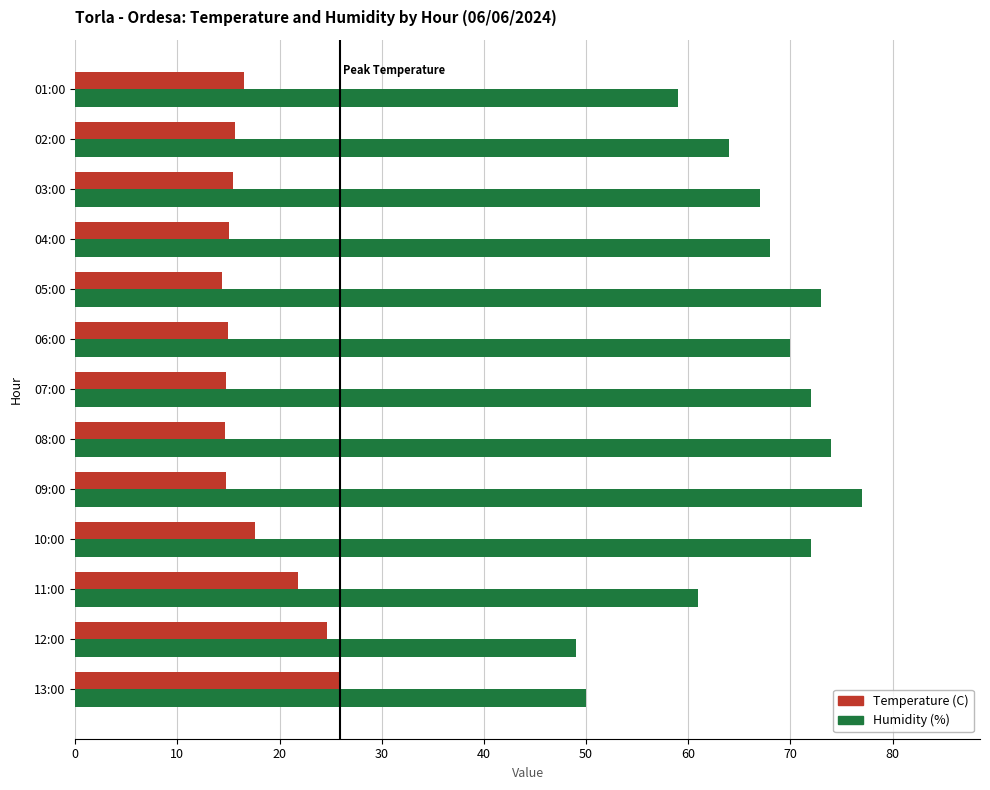

What is the maximum value shown in the chart?

77.0